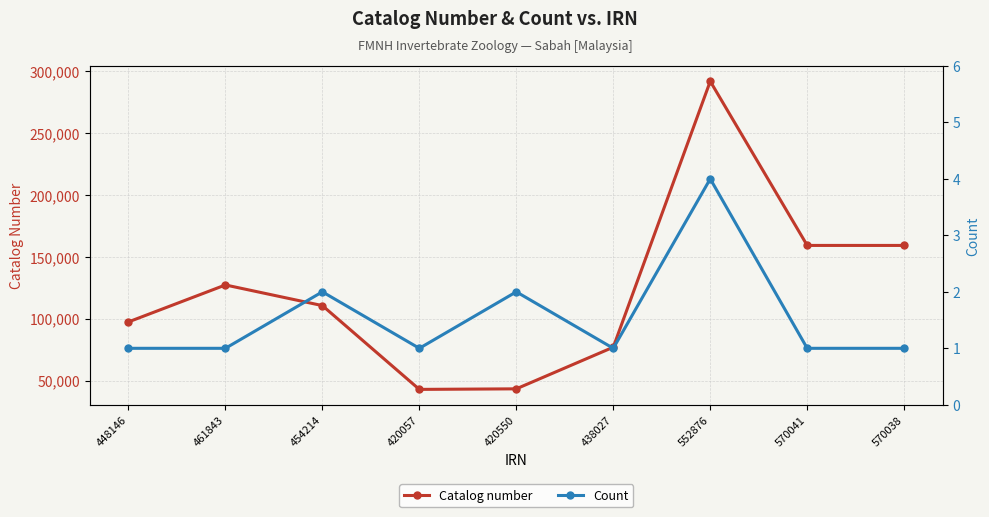

List the series in order of their overall mean, lowest first.

Count, Catalog number